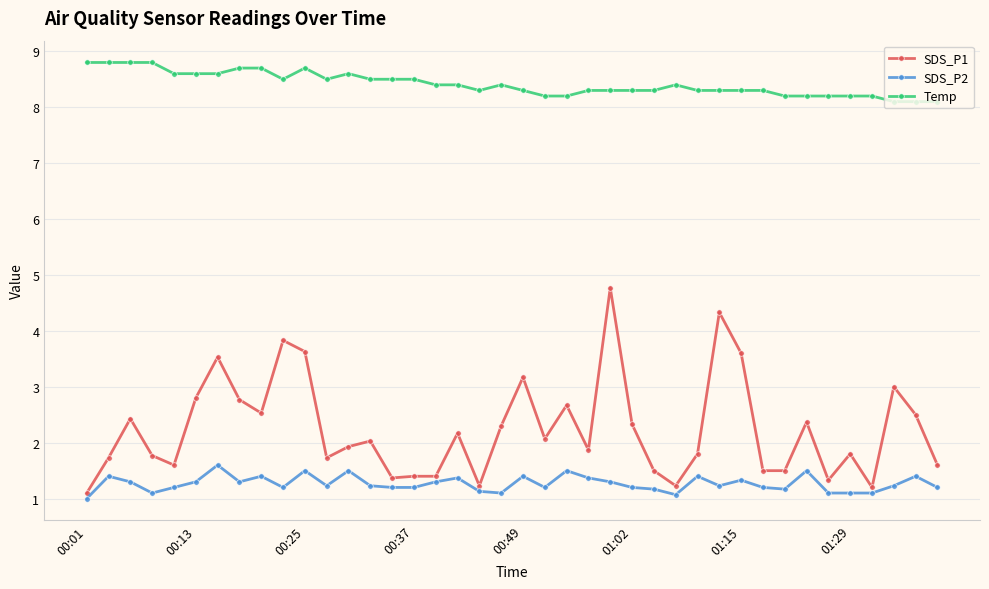

How many Temp values are between 8 and 9?

40